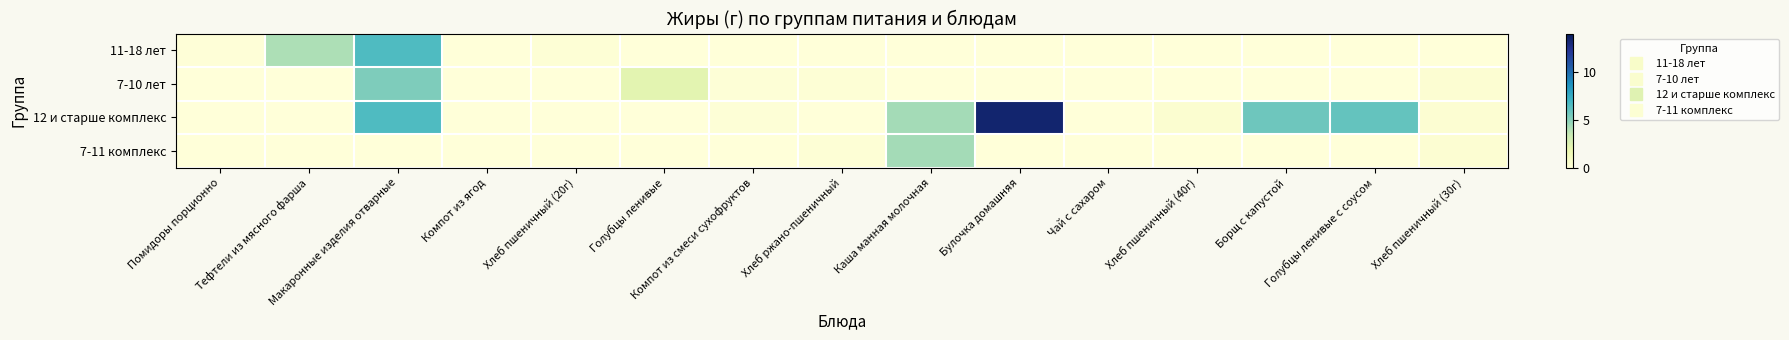

What is the maximum value shown in the chart?

13.3